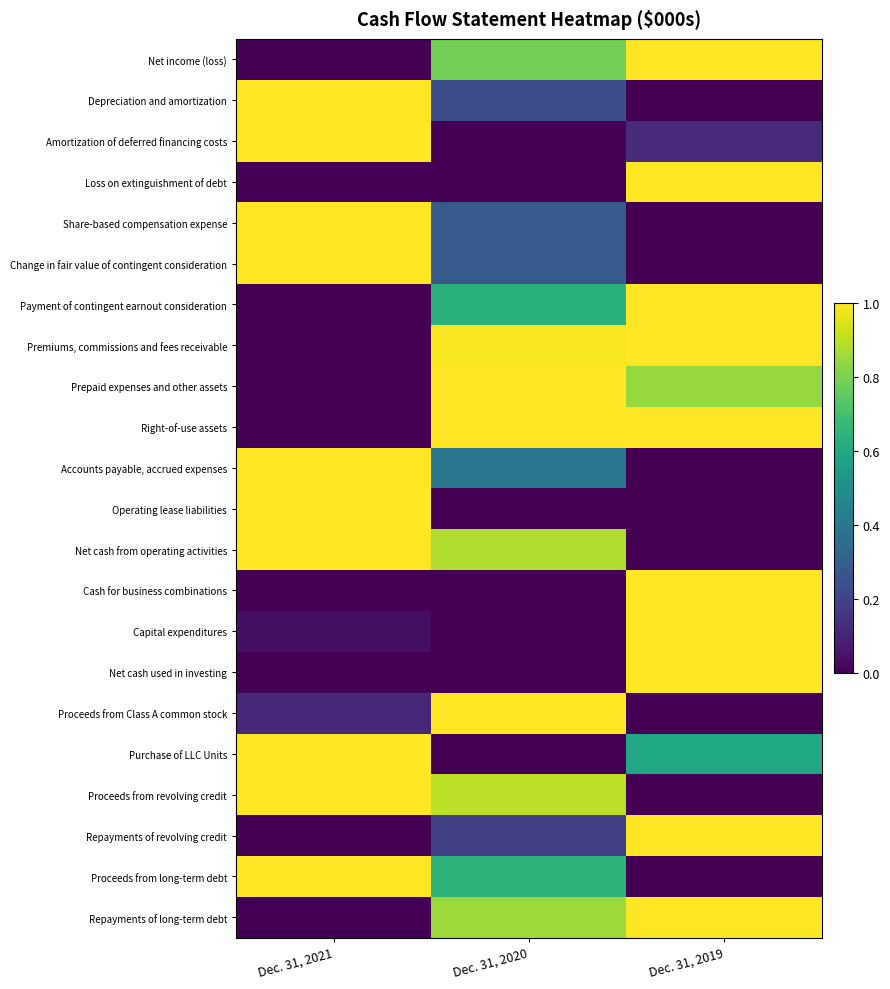

At which category is the sum across all series the highest?

Dec. 31, 2019